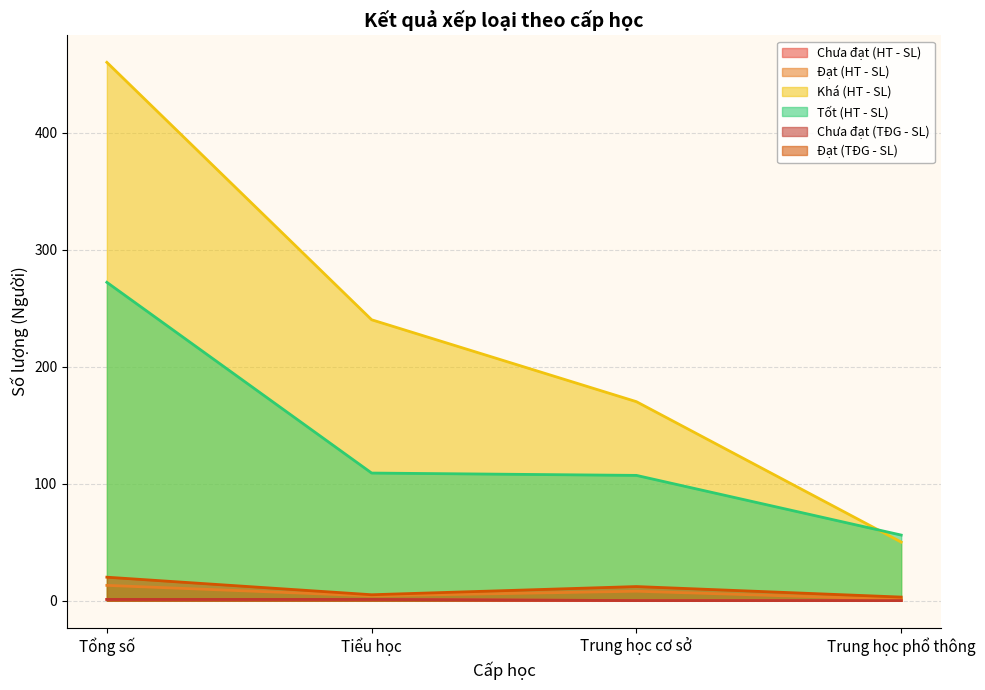

What is the sum of all Tốt (HT - SL) values?

544